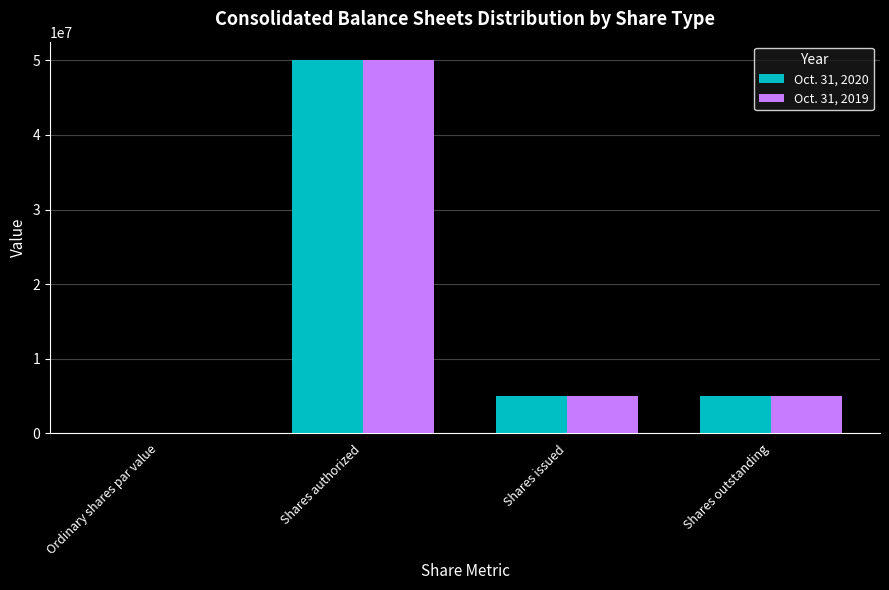

What is the sum of all Oct. 31, 2019 values?

60000000.0